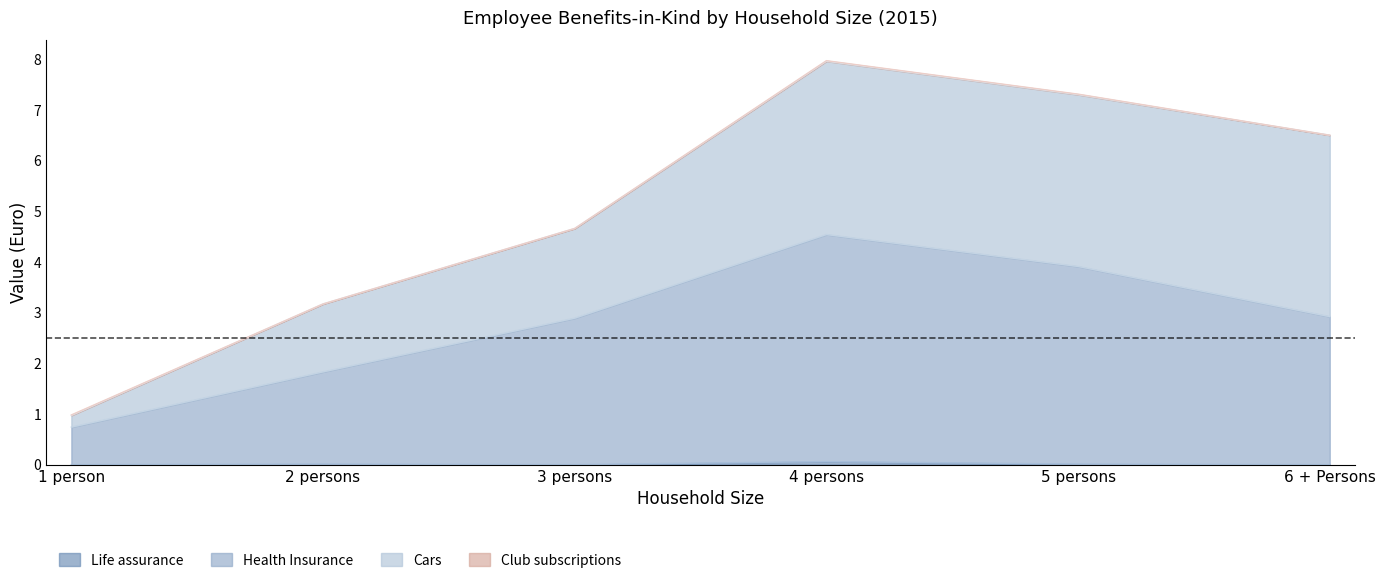

How many data points in Health Insurance are less than 2?

2